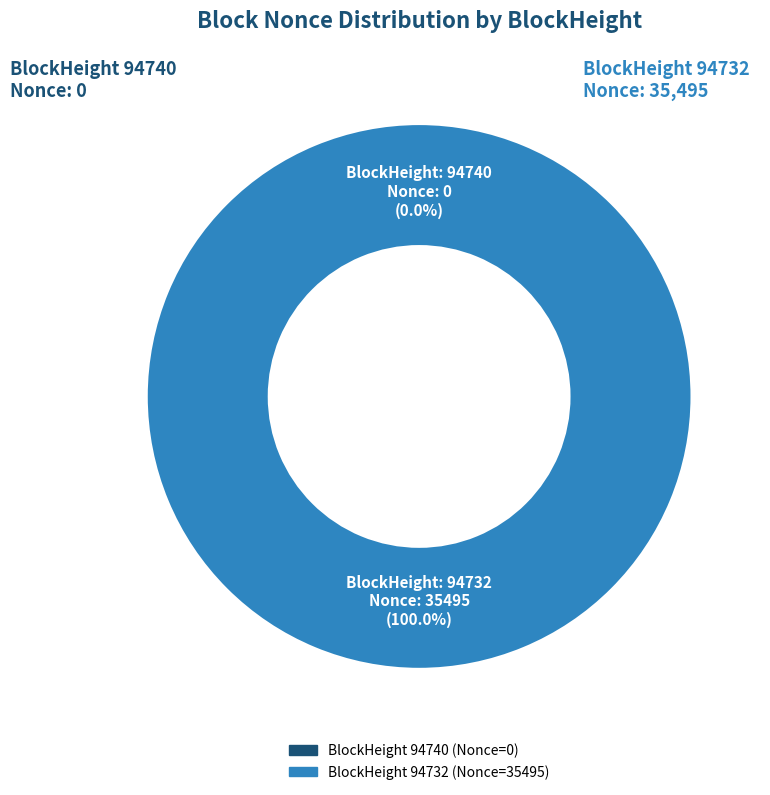

Is the sum of 94732 and 94740 greater than half?

Yes